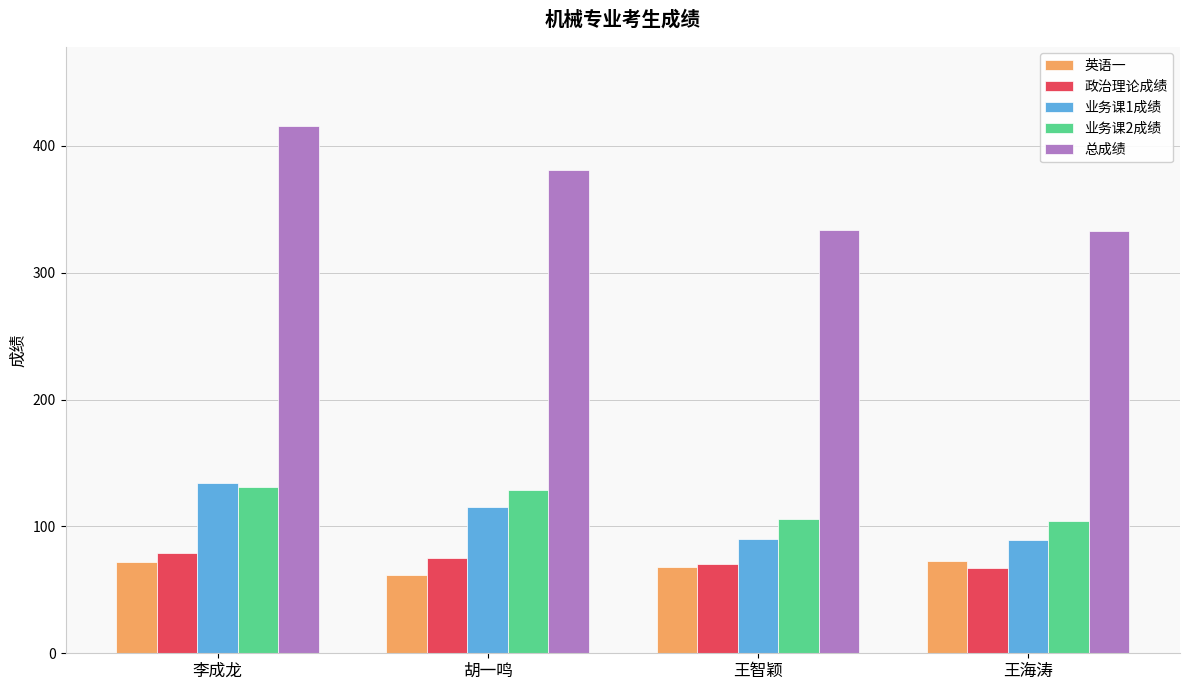

What is the difference between the second highest and minimum values in the 业务课2成绩 series?

25